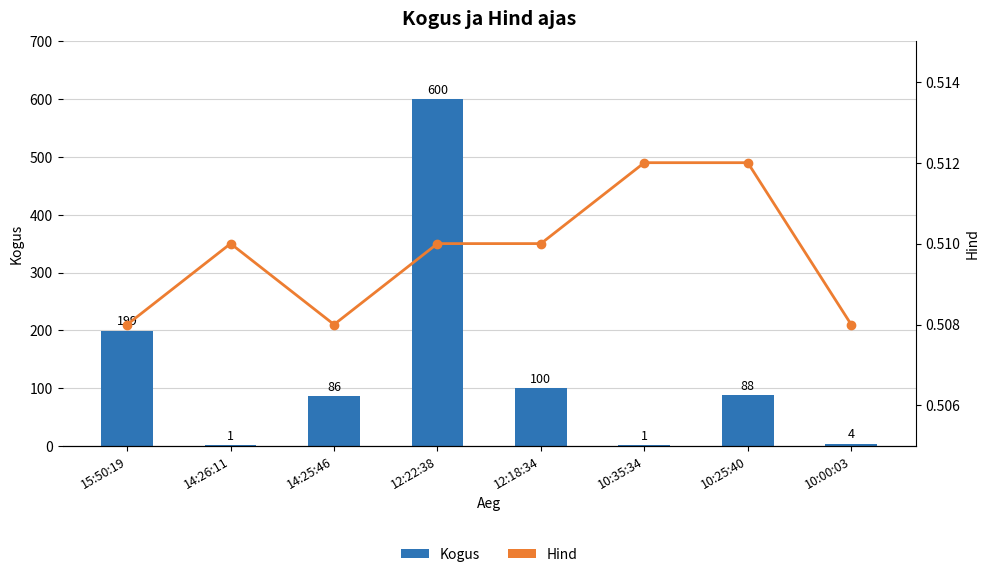

Rank the series by their maximum value, from highest to lowest.

Kogus, Hind